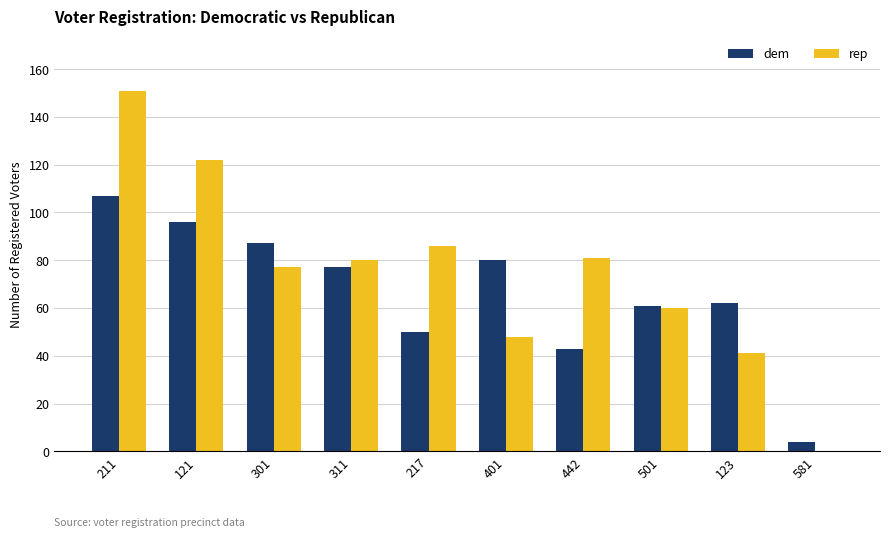

What is the total value across all series at 121?

218